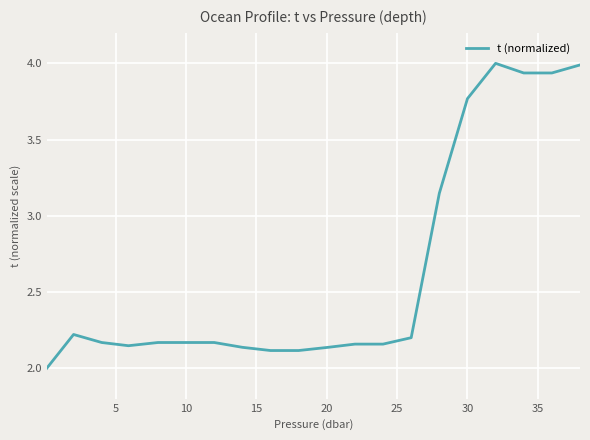

What is the smallest value displayed?

2.0